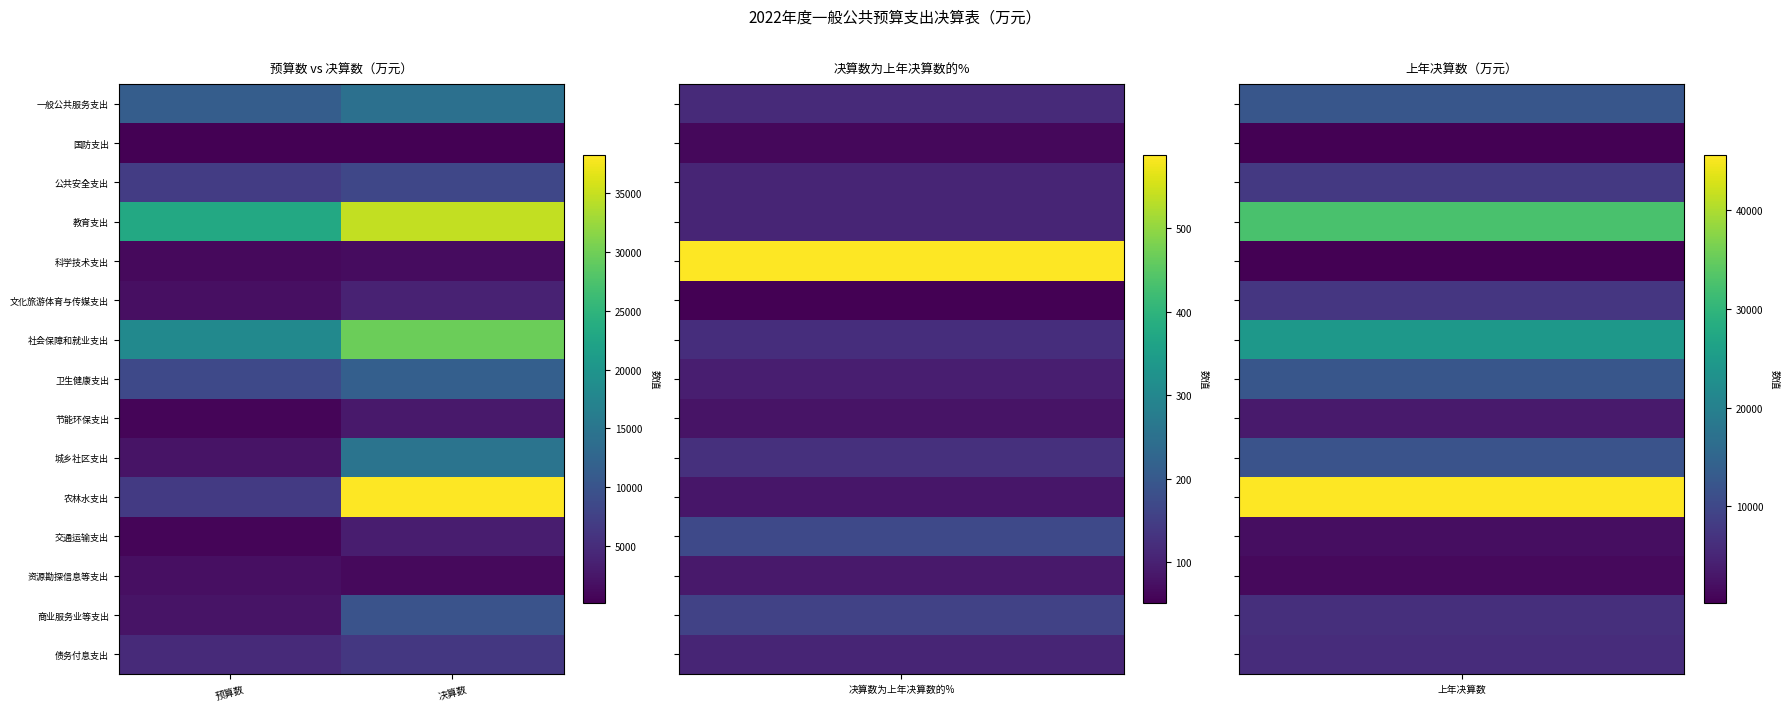

Reading left to right, transcribe all the data shown in this chart.

一般公共服务支出: 预算数=11360	决算数=14207
国防支出: 预算数=173	决算数=175
公共安全支出: 预算数=6971	决算数=8206
教育支出: 预算数=23203	决算数=34790
科学技术支出: 预算数=1213	决算数=1410
文化旅游体育与传媒支出: 预算数=1661	决算数=3802
社会保障和就业支出: 预算数=18228	决算数=29656
卫生健康支出: 预算数=8524	决算数=11725
节能环保支出: 预算数=756	决算数=2704
城乡社区支出: 预算数=2159	决算数=14880
农林水支出: 预算数=6588	决算数=38225
交通运输支出: 预算数=723	决算数=3159
资源勘探信息等支出: 预算数=1792	决算数=1177
商业服务业等支出: 预算数=2141	决算数=9905
债务付息支出: 预算数=4700	决算数=6367